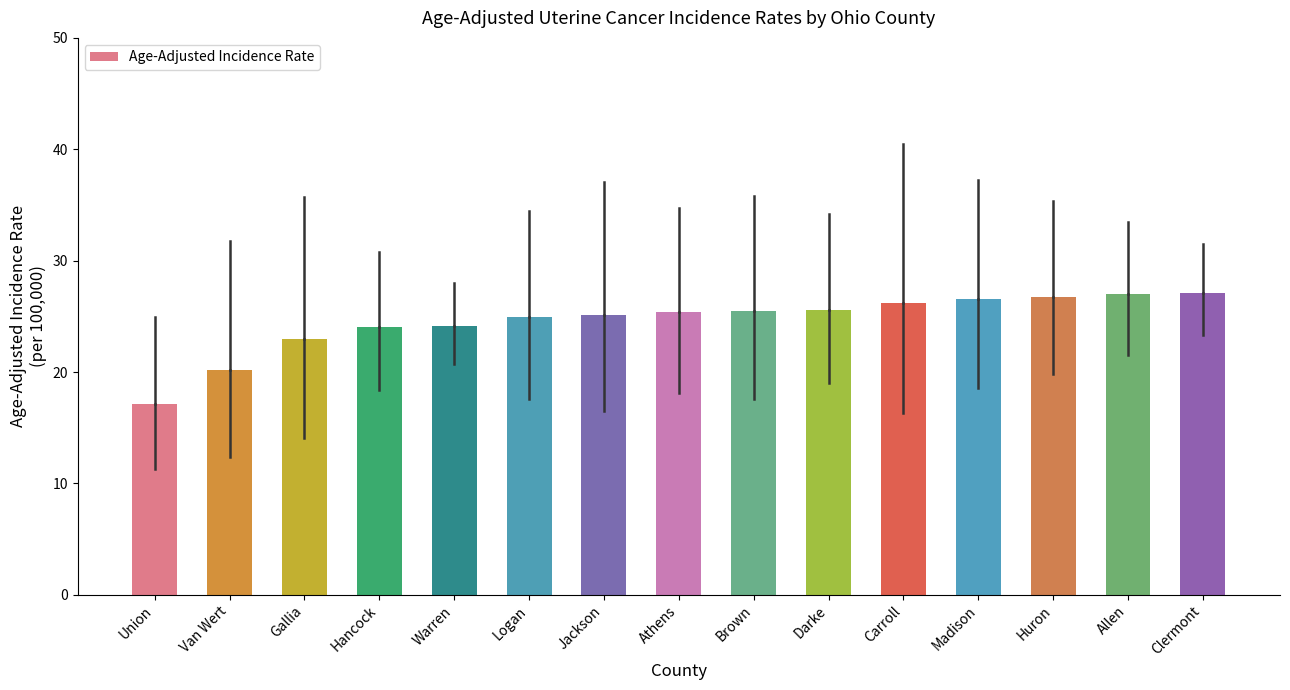

Count the number of data series in this chart.

1